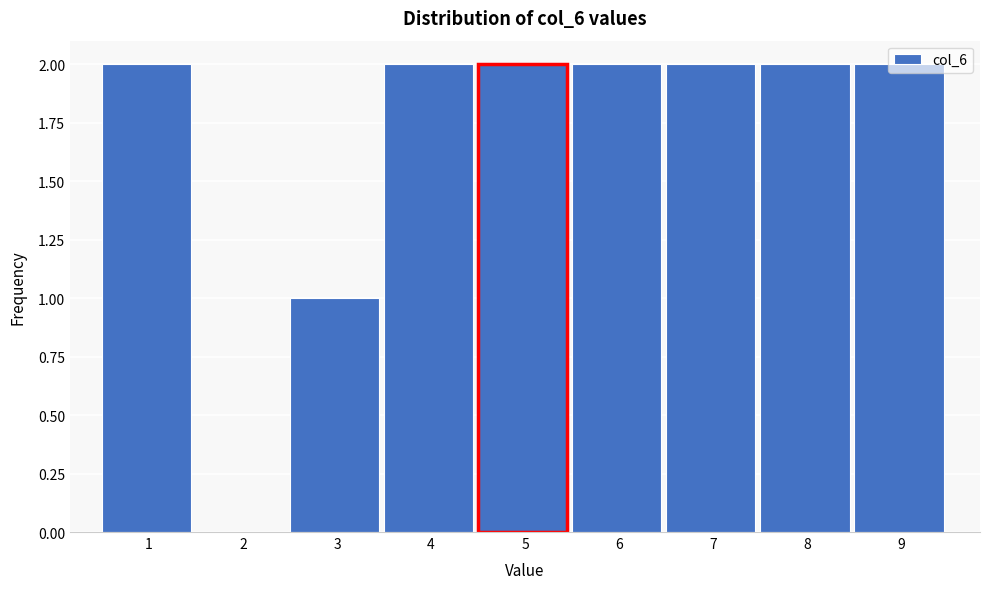

What is the sum of all values?

15